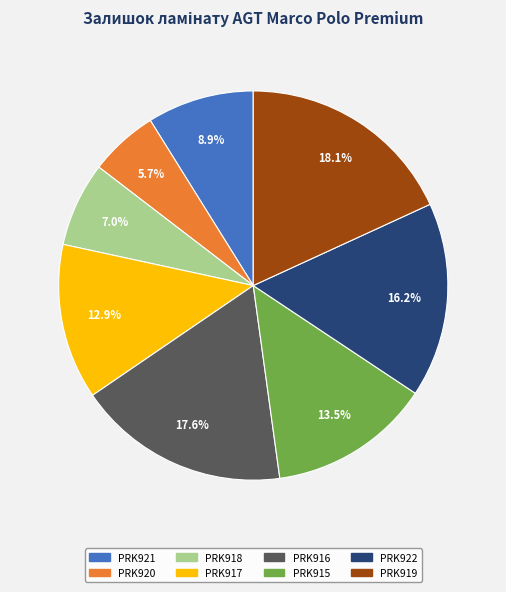

Which has a higher value, PRK917 or PRK921?

PRK917